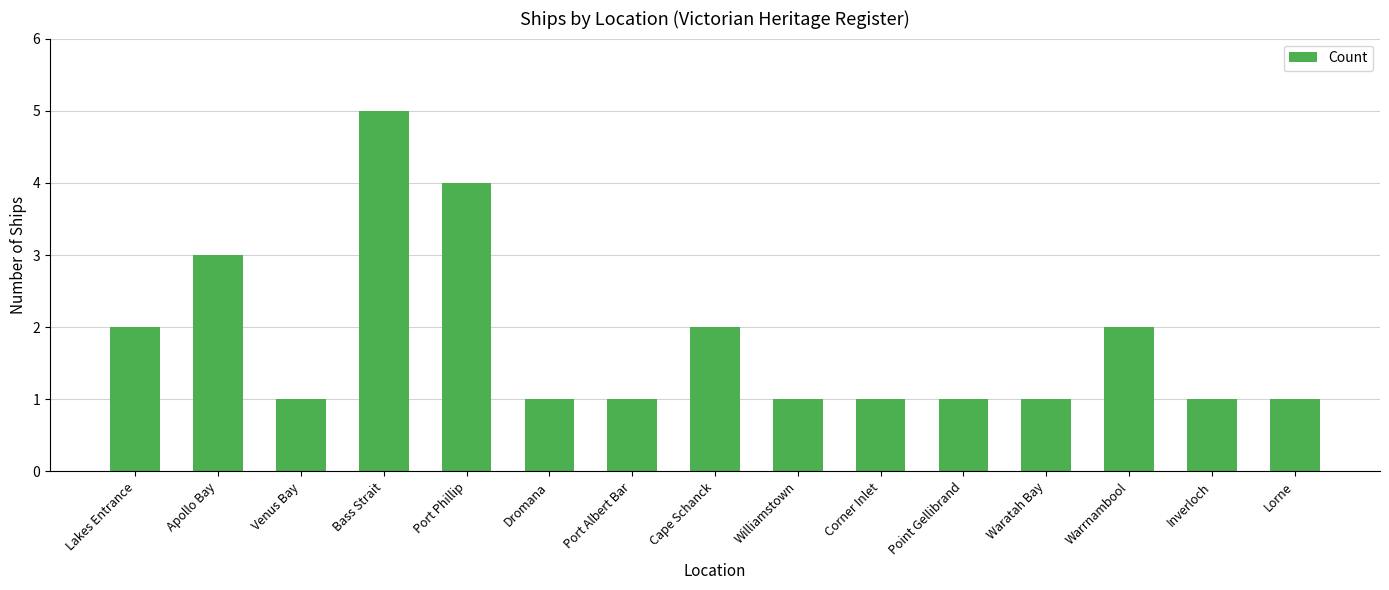

What is the maximum value shown in the chart?

5